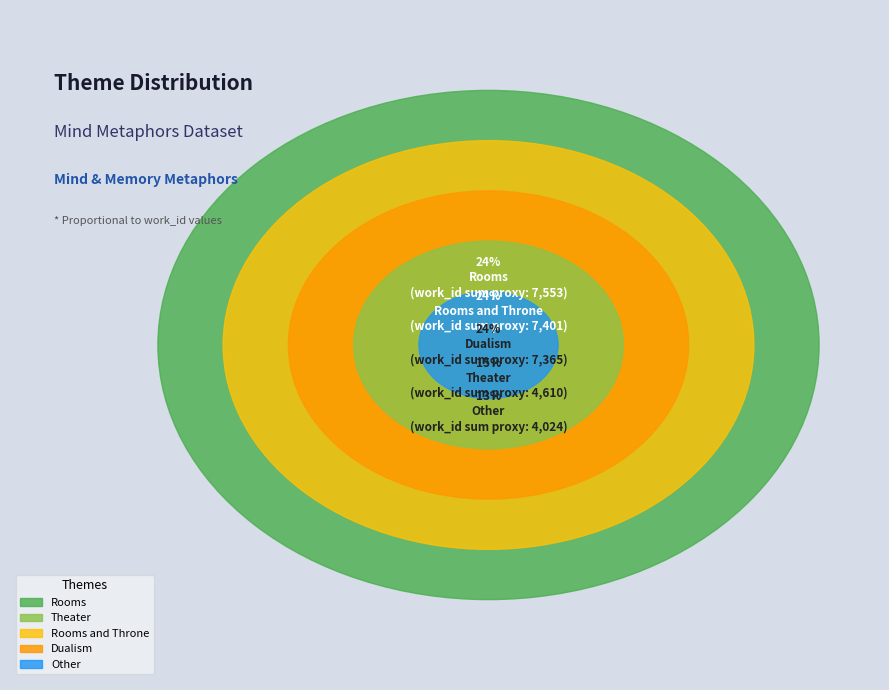

To the nearest percent, what is the average slice percentage?

20%